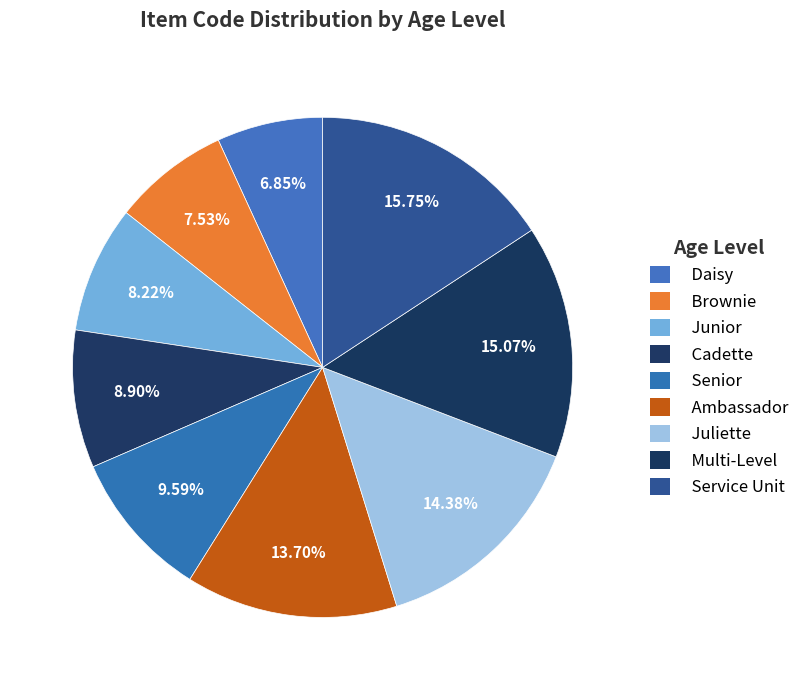

Rank the categories by value from lowest to highest.

Daisy, Brownie, Junior, Cadette, Senior, Ambassador, Juliette, Multi-Level, Service Unit